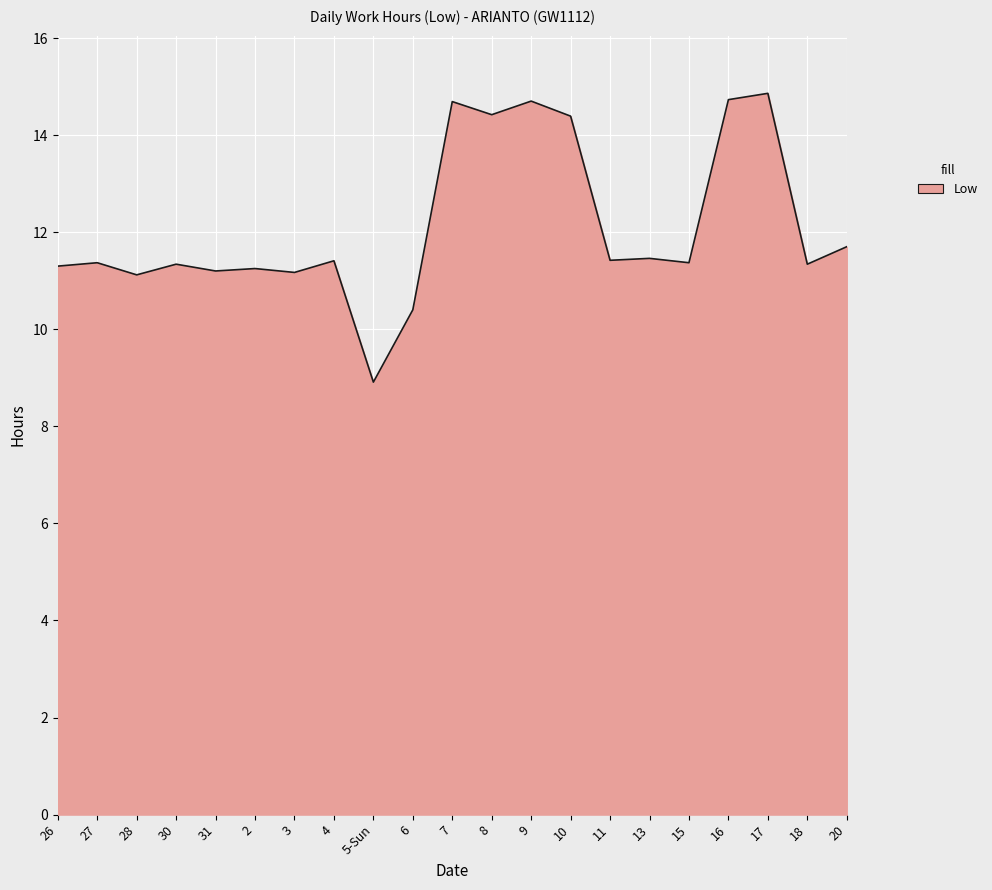

What position from the right is 20?

1